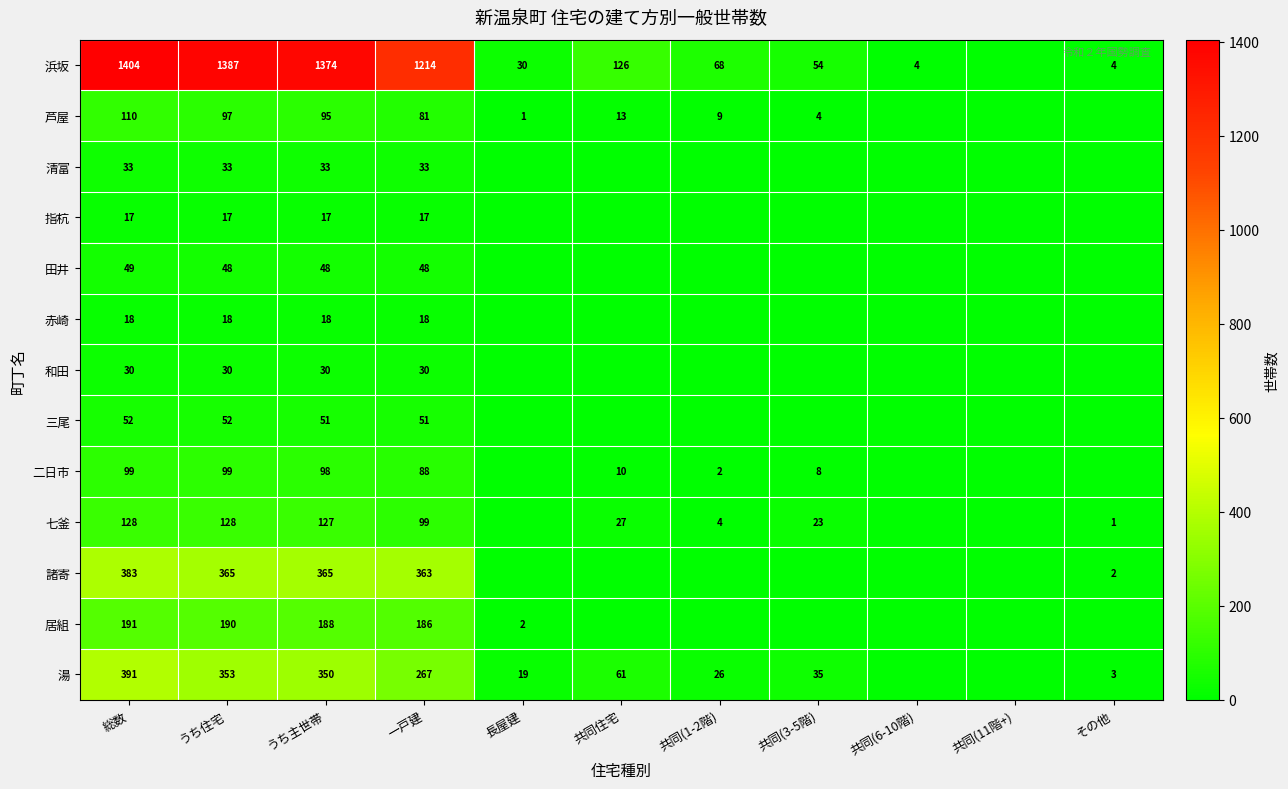

What is the difference between the highest and lowest values at 一戸建?

1197